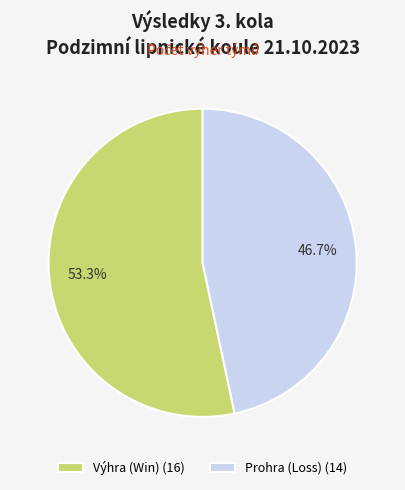

Approximately how many times larger is the value at Výhra (Win) (16) compared to Prohra (Loss) (14)?

1.1